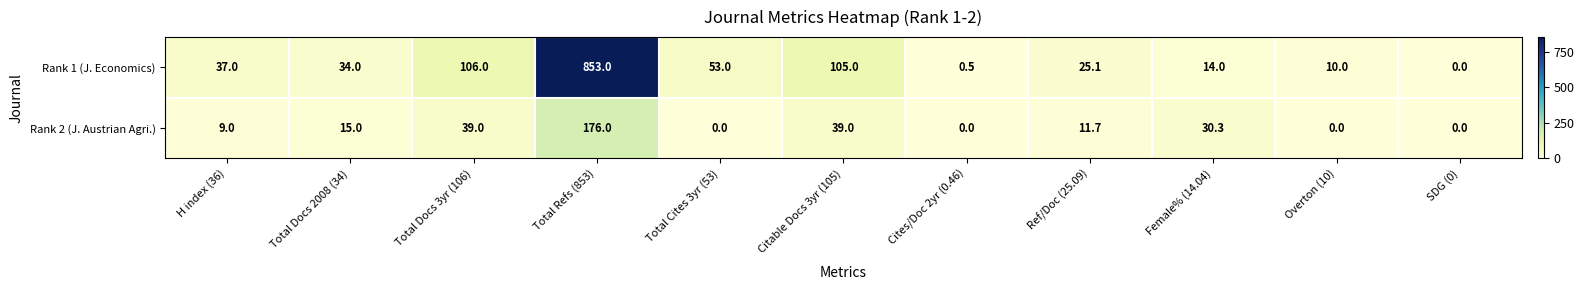

Which label corresponds to the largest value in the chart?

Total Refs (853)